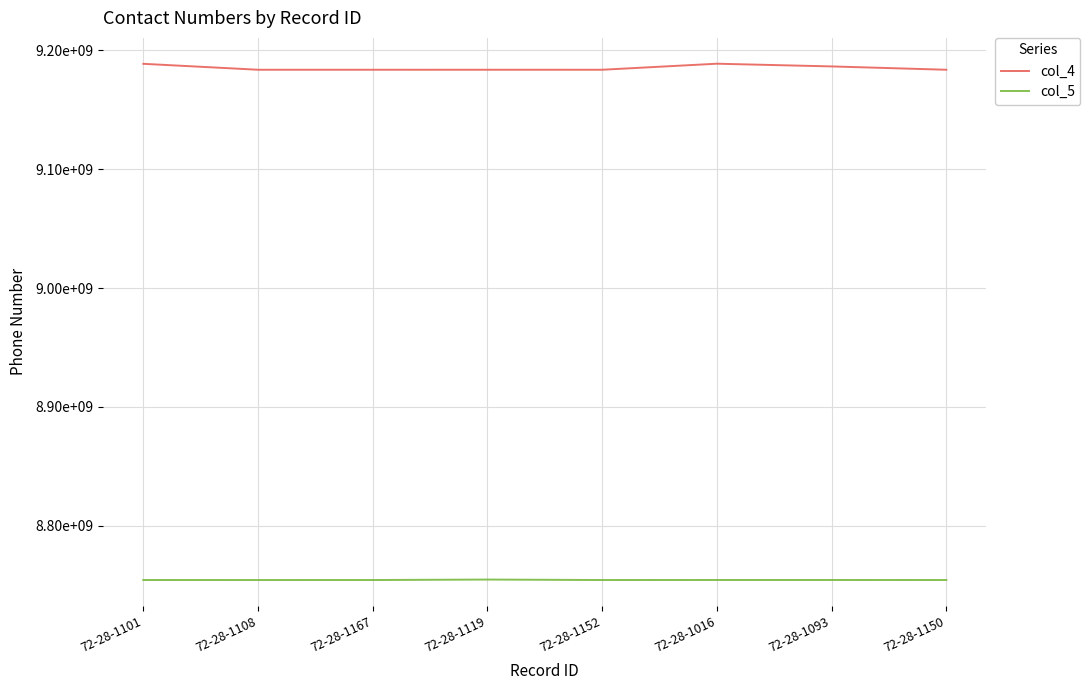

What are all the series names shown in the legend?

col_4, col_5